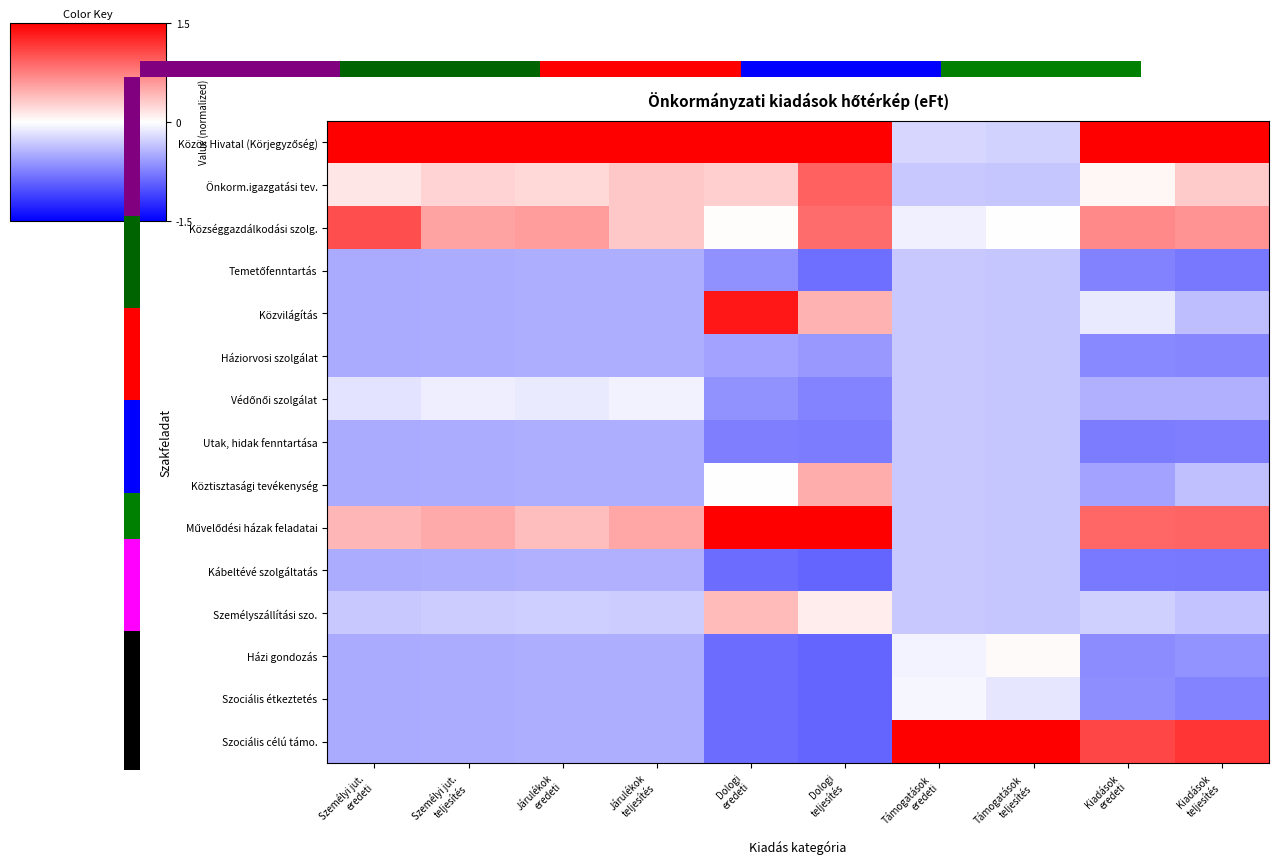

What is the difference between the maximum and minimum values in the Köztisztasági tevékenység series?

1.0